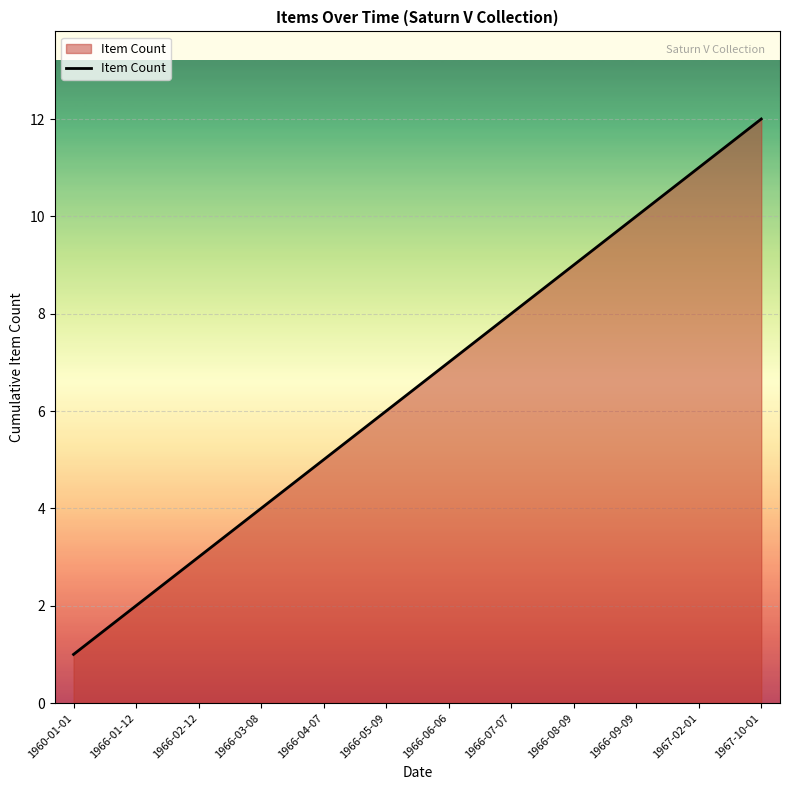

How many values are below 7?

6